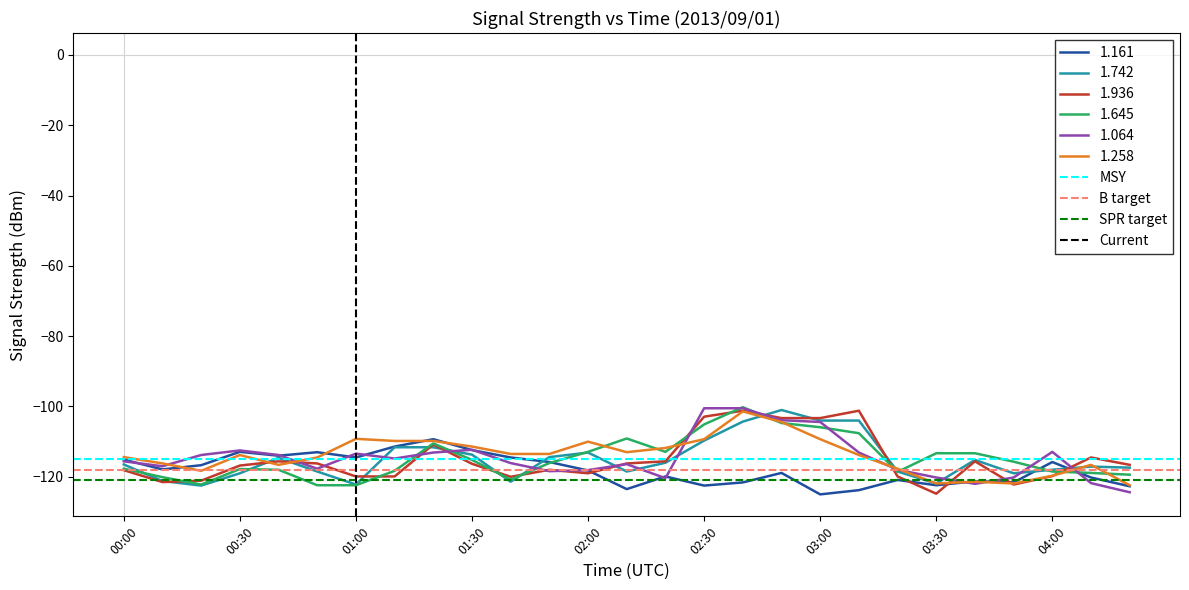

The 1.064 series shows -168.0 at 04:00. True or false?

False